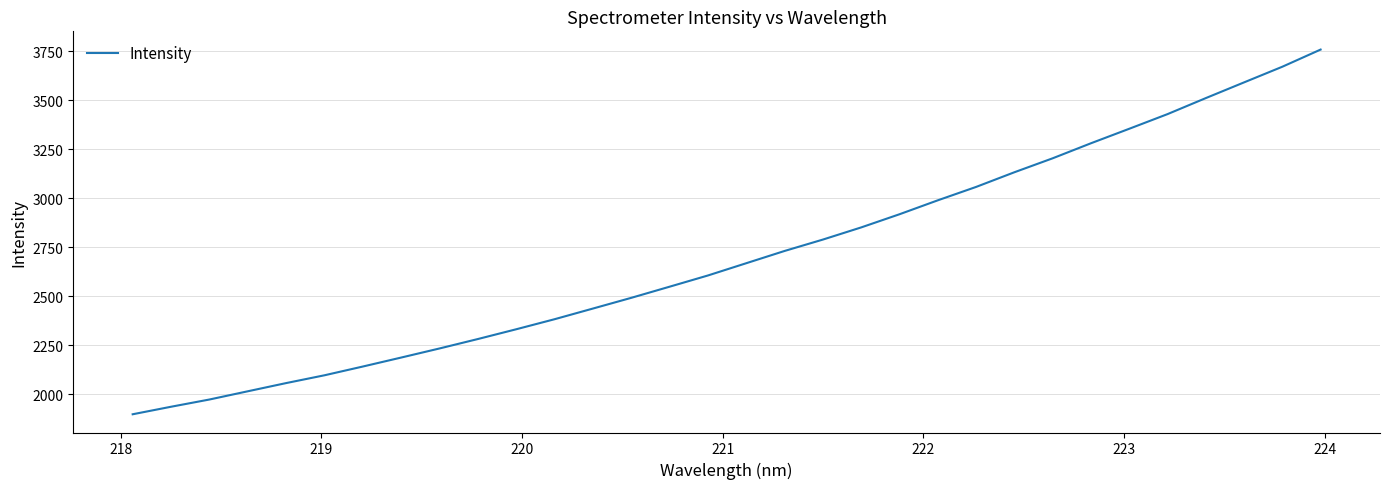

What is the minimum value shown in the chart?

1898.3